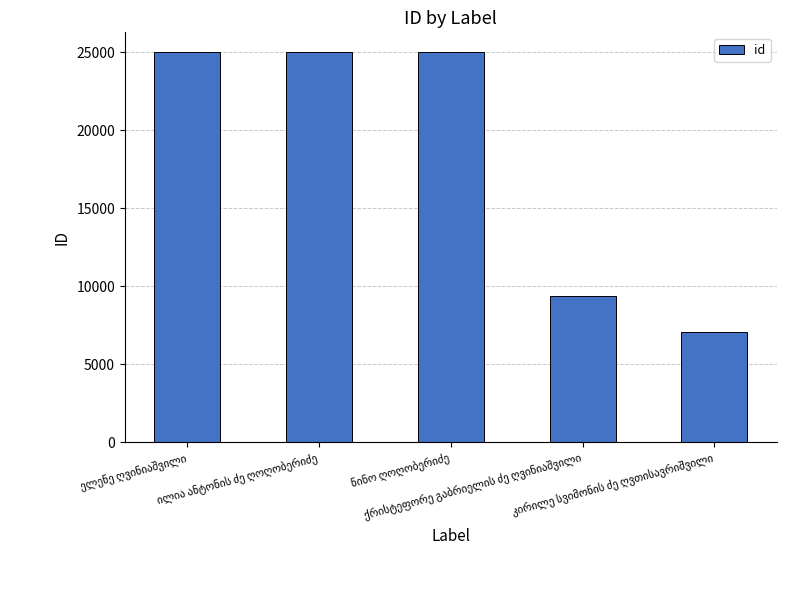

What is the greatest value displayed?

25009